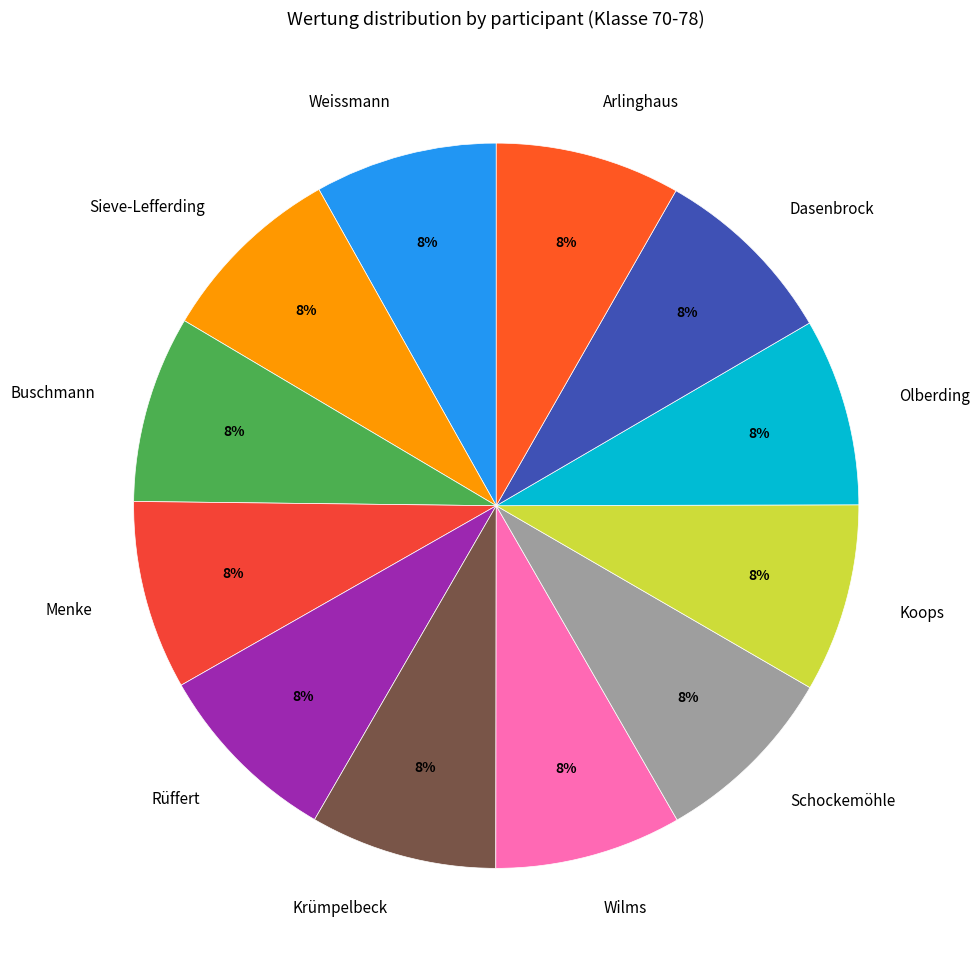

Is the sum of Sieve-Lefferding and Arlinghaus greater than half?

No